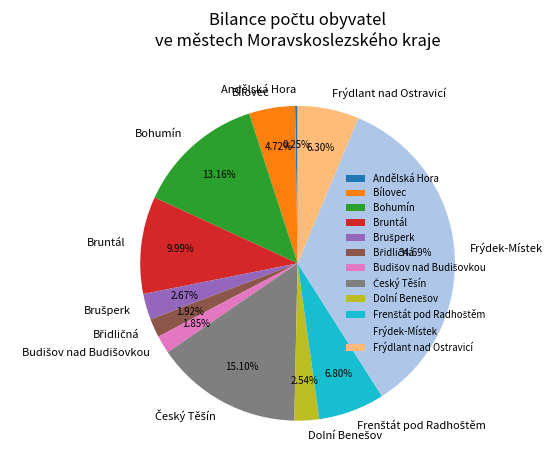

What percentage is NOT represented by Frýdek-Místek?

65.3%